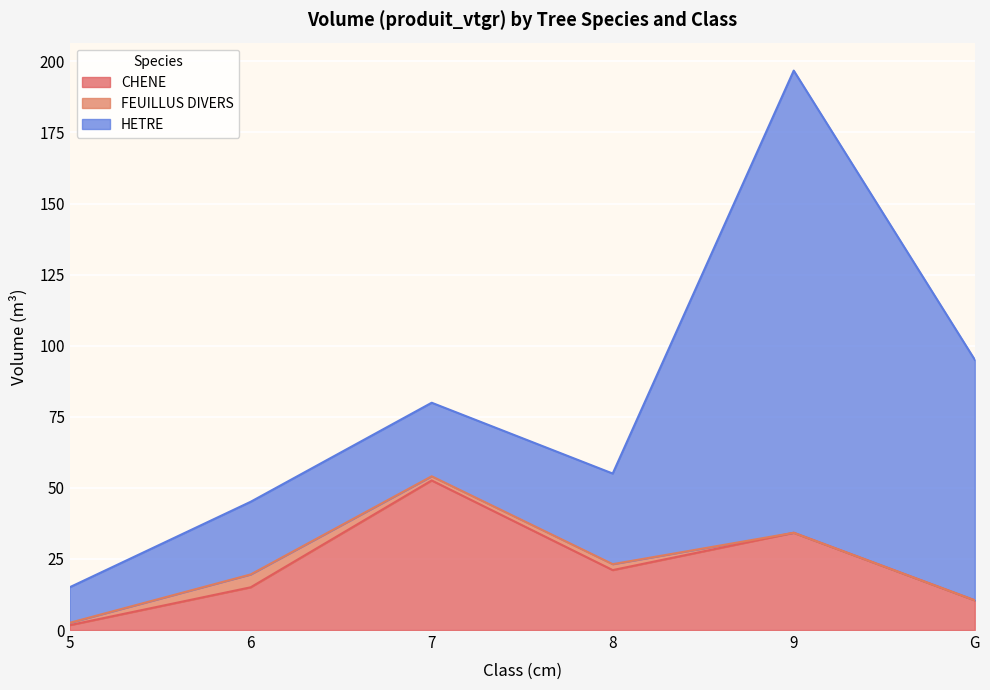

Reading left to right, extract all data points from this chart.

CHENE: 5=1.7	6=15.0	7=52.6	8=21.1	9=34.2	G=10.5
FEUILLUS DIVERS: 5=0.8	6=4.5	7=1.5	8=2.1	9=0.0	G=0.0
HETRE: 5=12.5	6=25.6	7=25.9	8=31.9	9=162.5	G=84.6